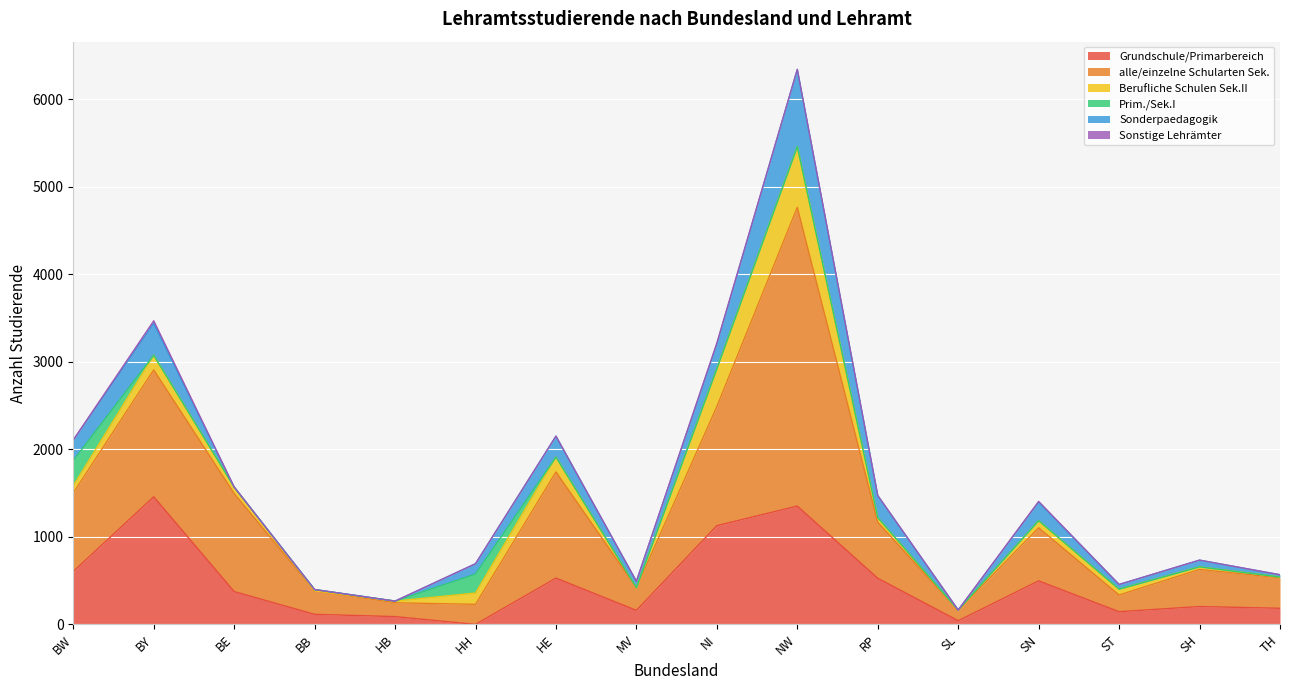

Is the value of Sonderpaedagogik at MV greater than the value of alle/einzelne Schularten Sek. at HB?

No